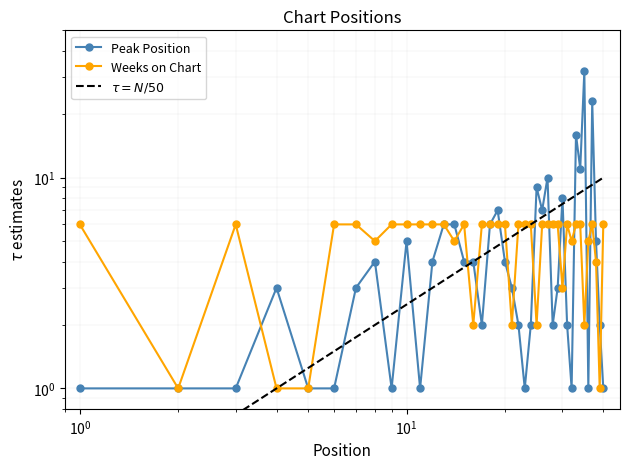

Does the chart have visible grid lines?

Yes